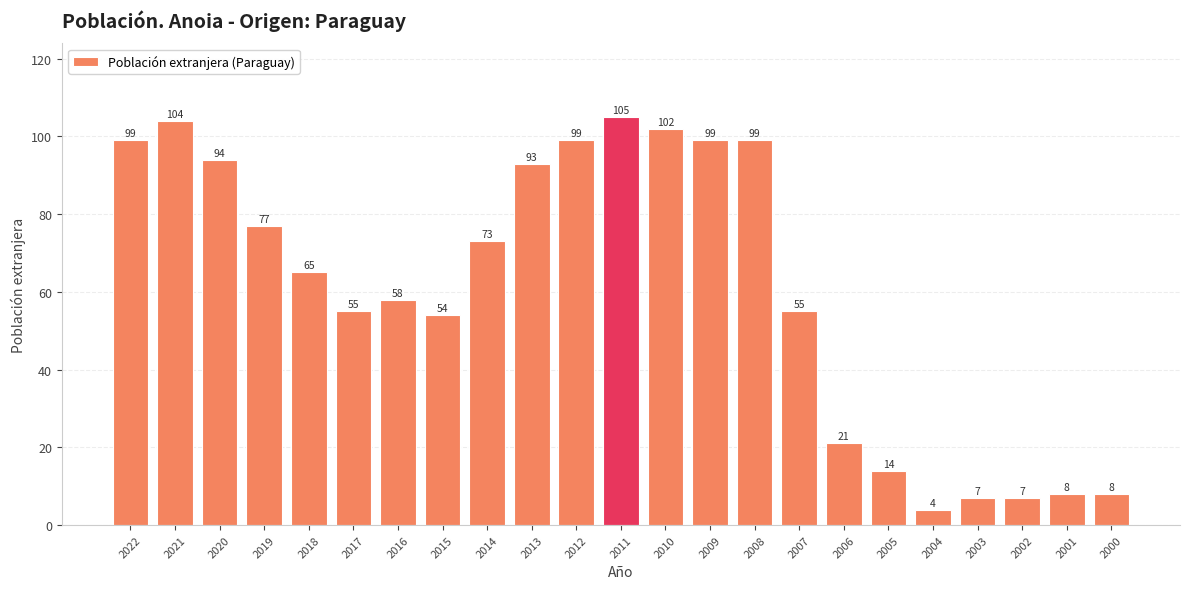

What is the minimum value shown in the chart?

4